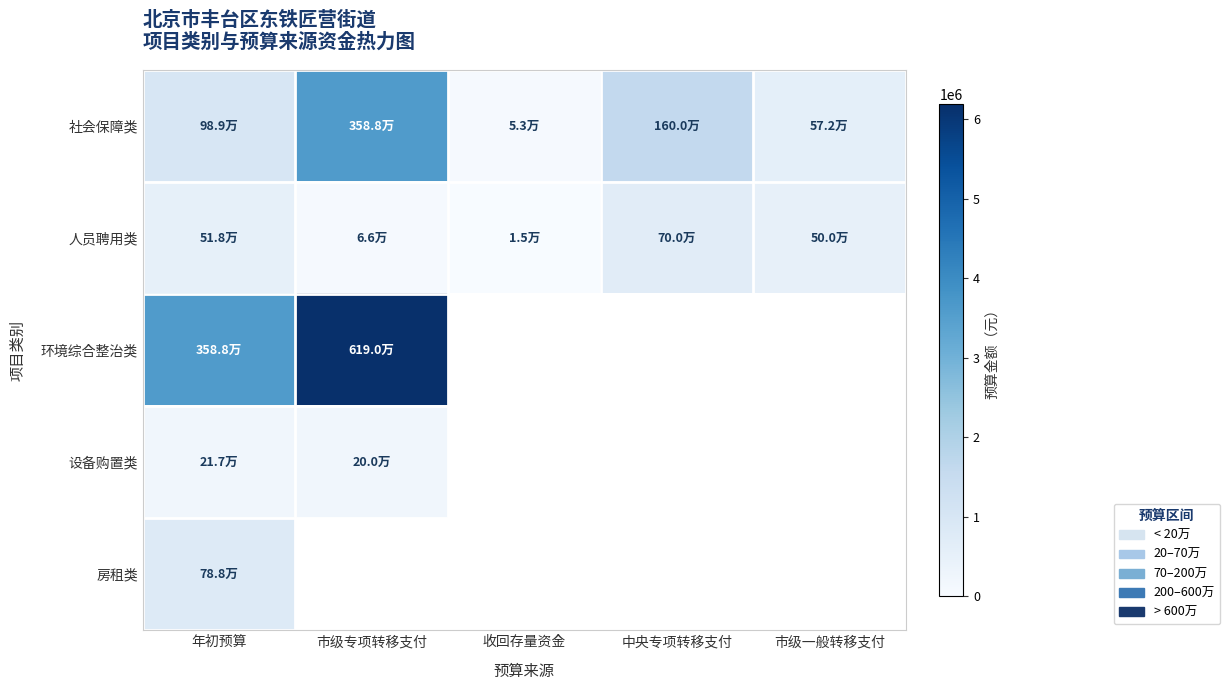

Count the number of data series in this chart.

5